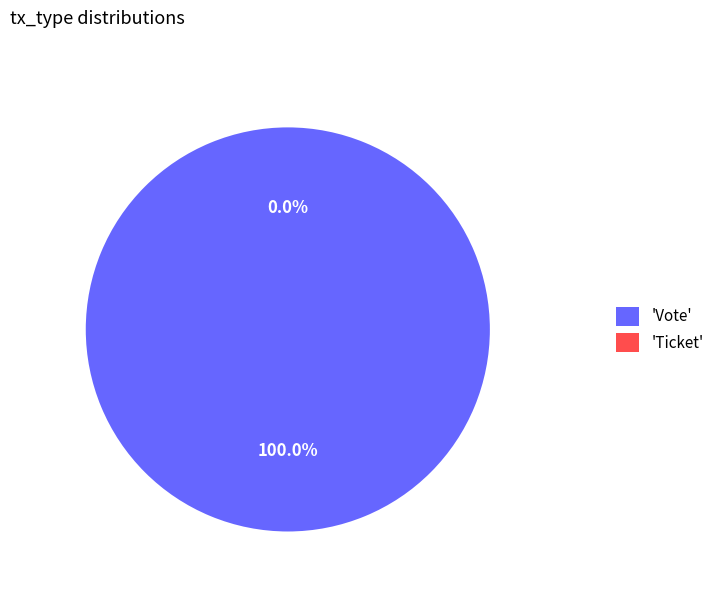

The Vote slice represents 86% of the pie. True or false?

False